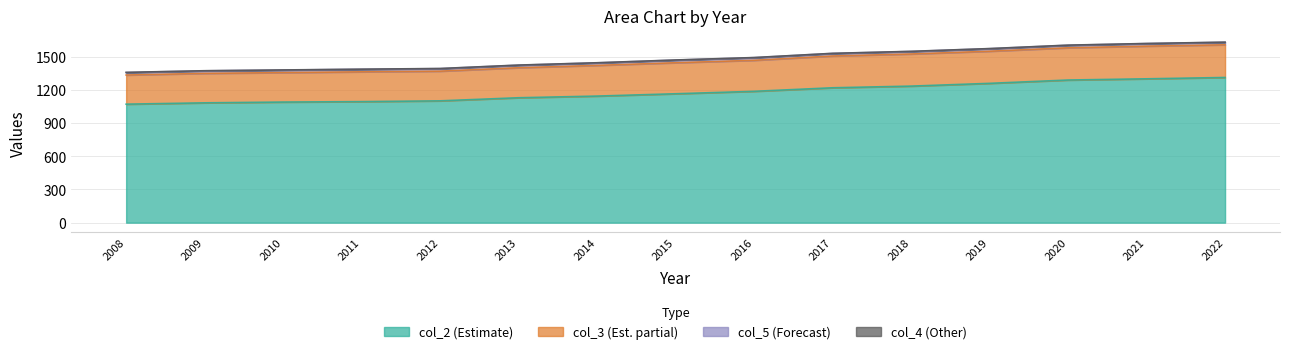

What is the value of the col_2 point at the 9th from the left?

1186